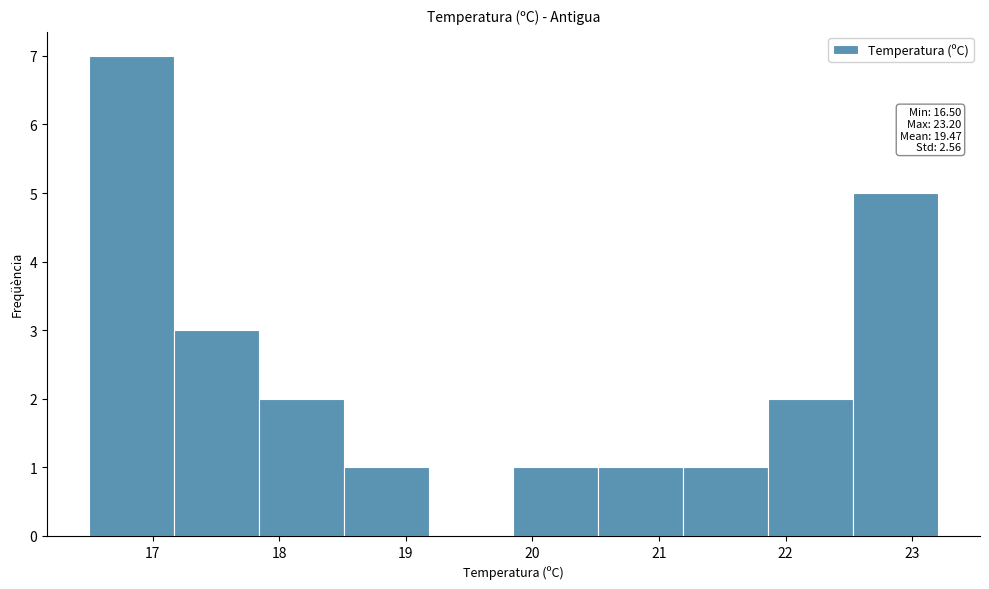

Over which range of the x-axis is the bar tallest?

16.50 to 17.17